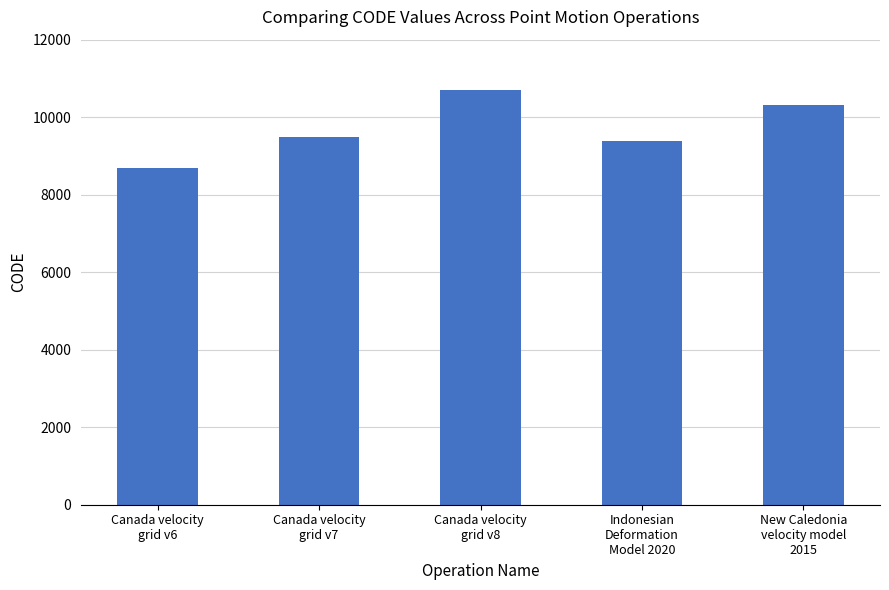

How many distinct data groups are displayed?

1